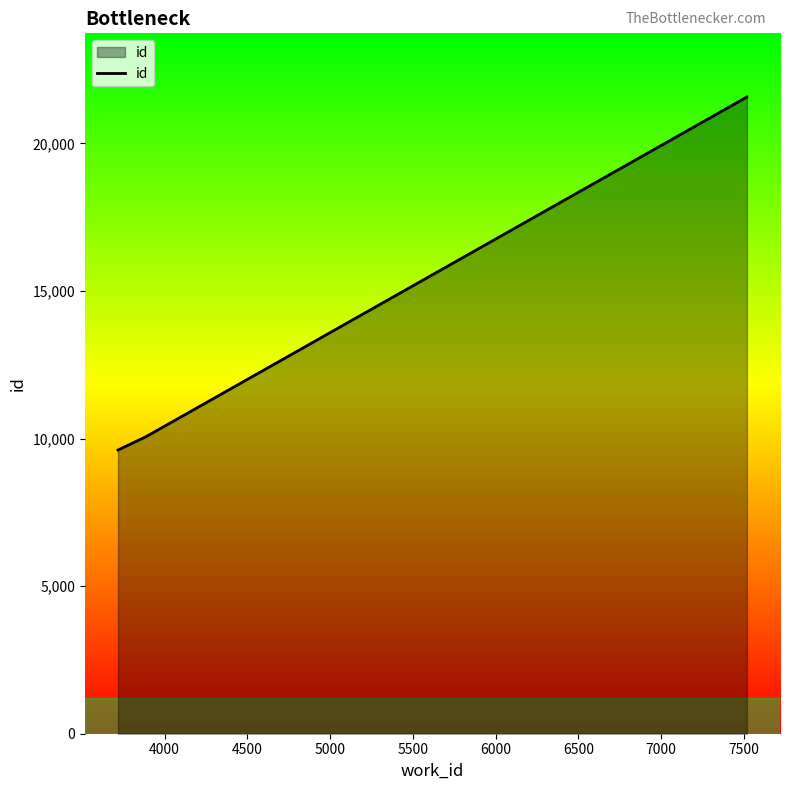

What is the average value?

13749